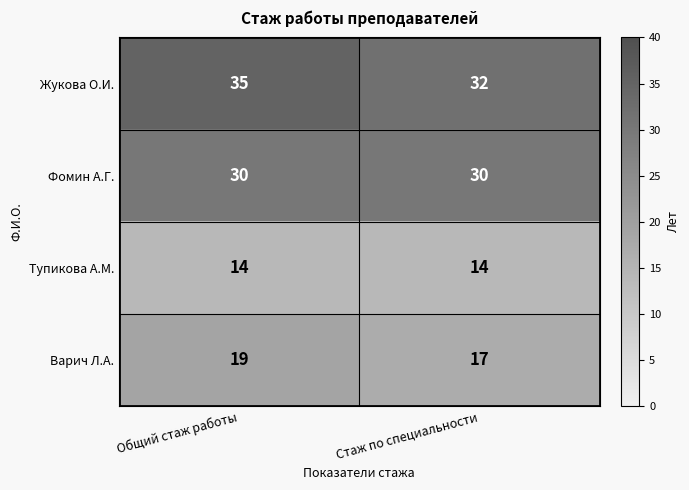

What is the total value across all series at Стаж по специальности?

93